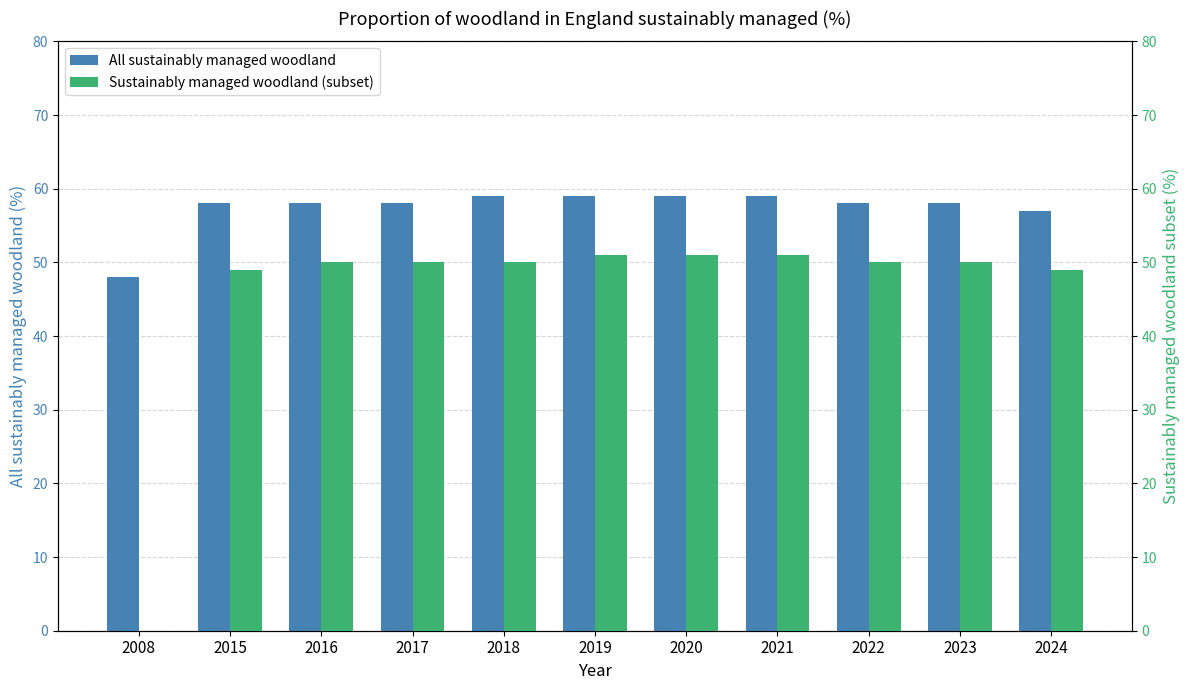

How many values in the Sustainably managed woodland (subset) series exceed 50?

3